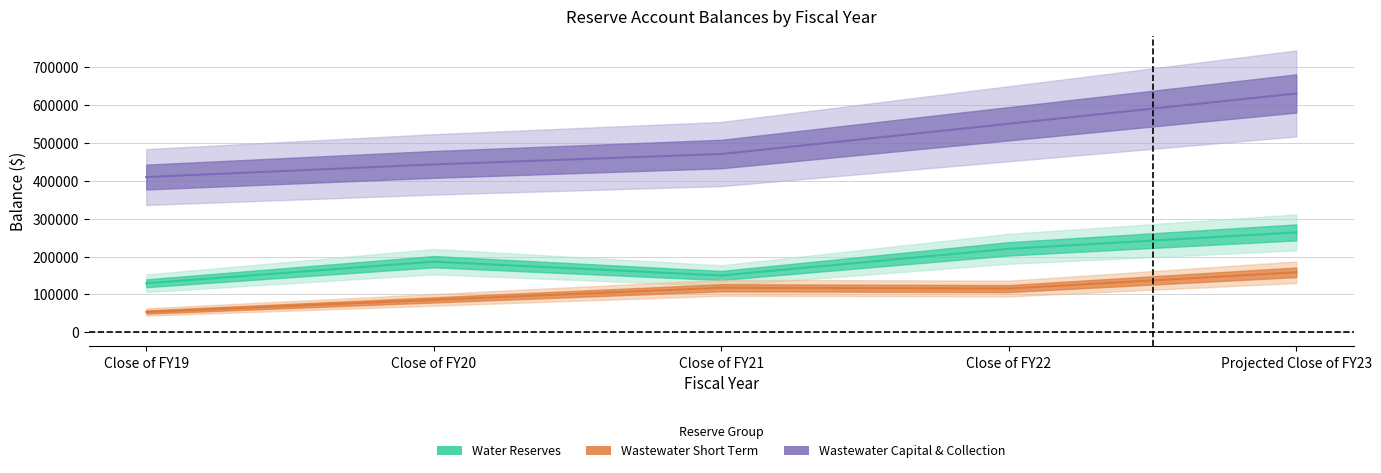

What is the difference between the second highest and minimum values in the Water Reserves series?

91018.4